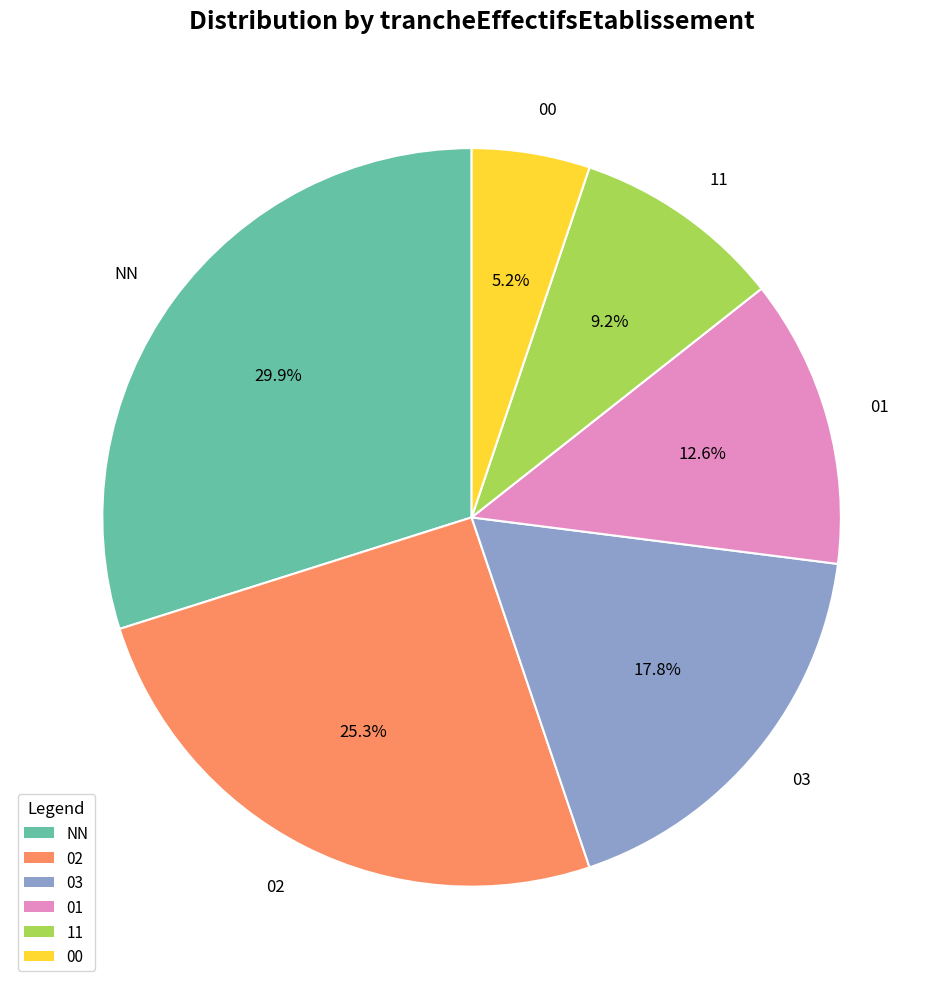

What percentage is the 11 slice, to the nearest percent?

9%